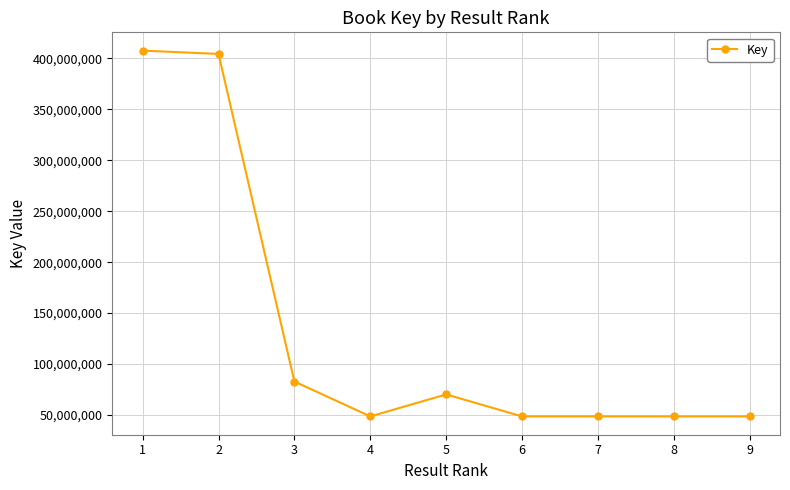

The value at 8 is 19931567. True or false?

False